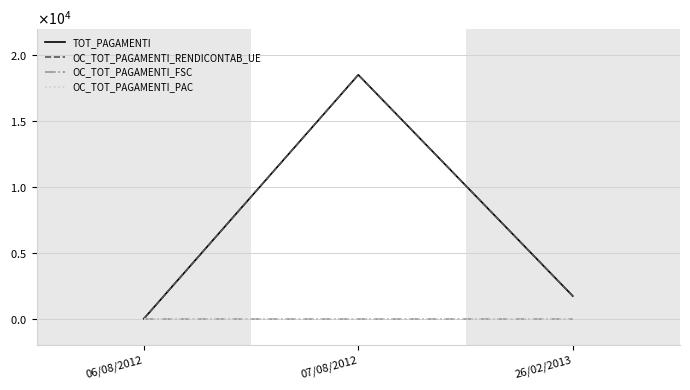

Reading right to left, transcribe all the data shown in this chart.

TOT_PAGAMENTI: 1725.5	18524.0	0.0
OC_TOT_PAGAMENTI_RENDICONTAB_UE: 1725.5	18524.0	0.0
OC_TOT_PAGAMENTI_FSC: 0.0	0.0	0.0
OC_TOT_PAGAMENTI_PAC: 0.0	0.0	0.0